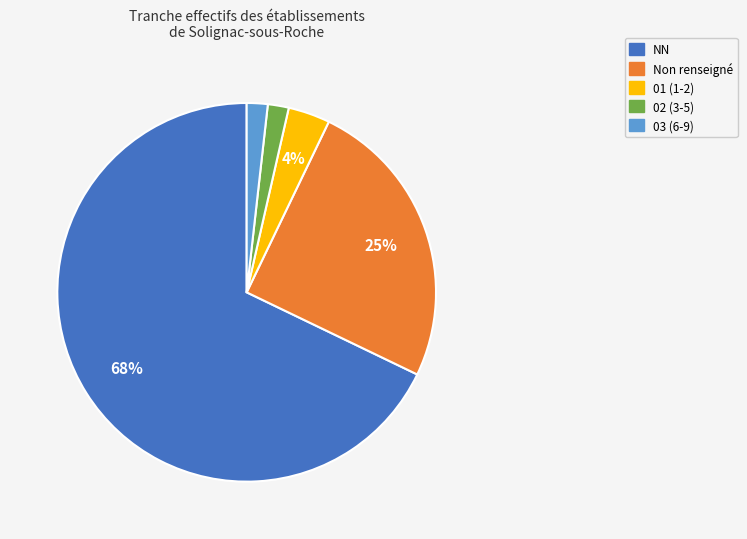

Does any single category account for the majority?

Yes